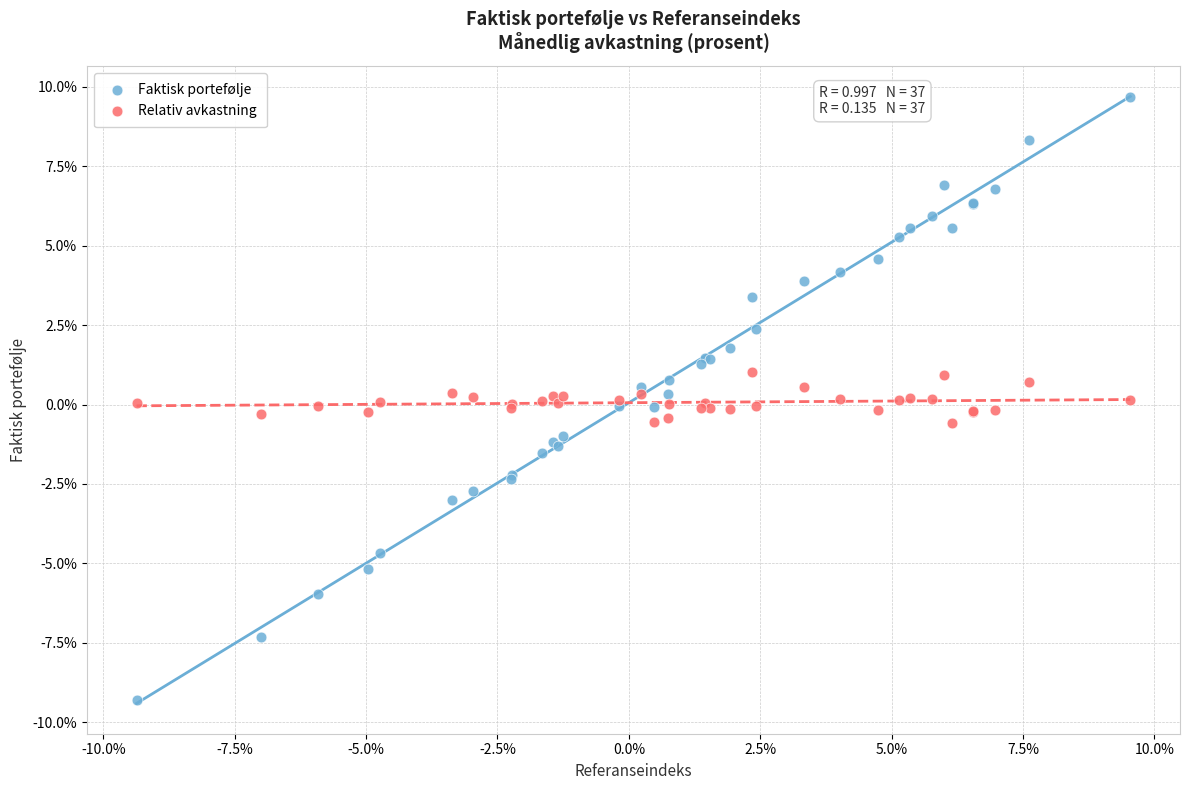

What are all the series names shown in the legend?

Faktisk portefølje, Relativ avkastning